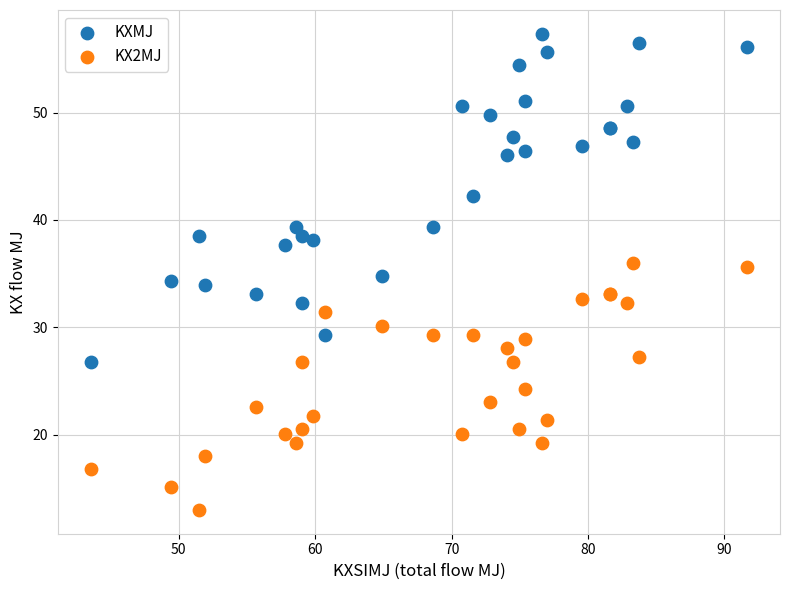

Which series reaches the minimum Y coordinate?

KX2MJ